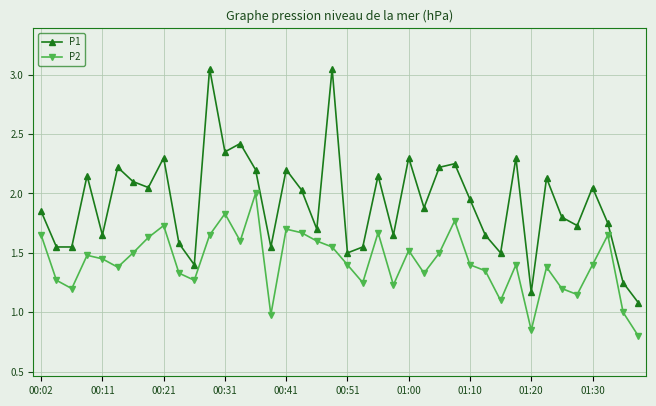

What is the value of the P1 point at the 25th from the left?

2.3